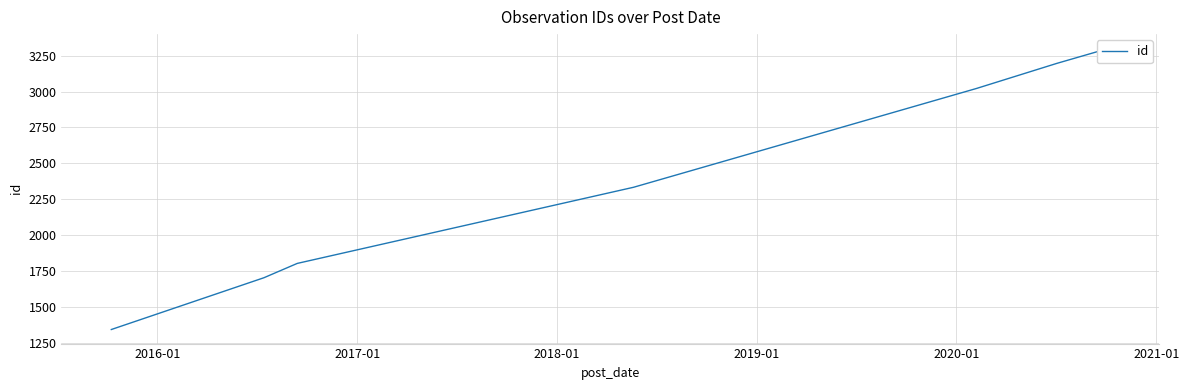

What is the greatest value displayed?

3303